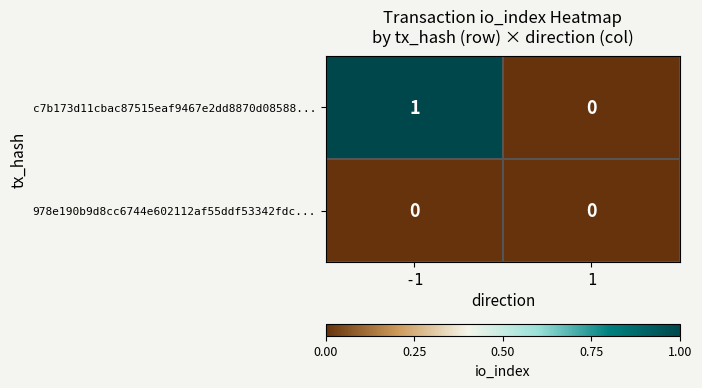

Reading left to right, list all the values displayed in this chart.

c7b173d11cbac87515eaf9467e2dd8870d08588...: 1	0
978e190b9d8cc6744e602112af55ddf53342fdc...: 0	0